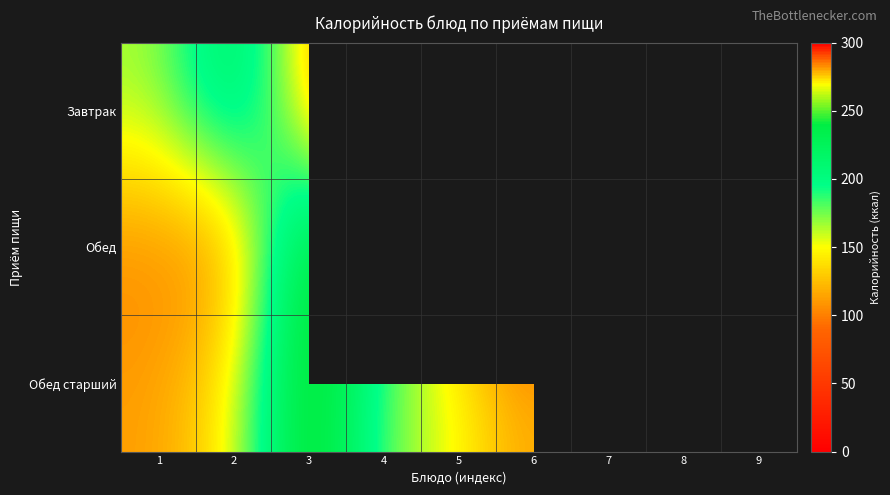

The Обед series shows 113.0 at 5. True or false?

True